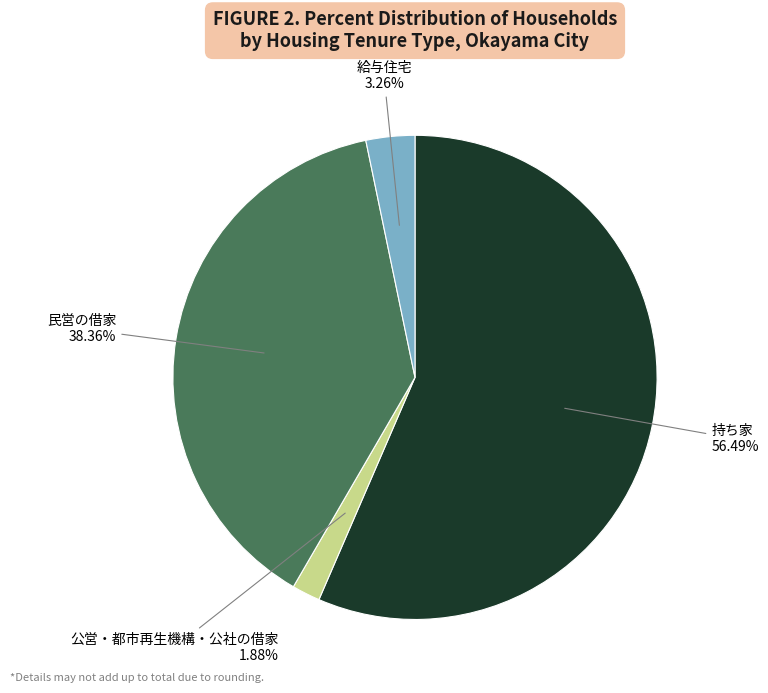

The 公営・都市再生機構・公社の借家 slice represents 2% of the pie. True or false?

True